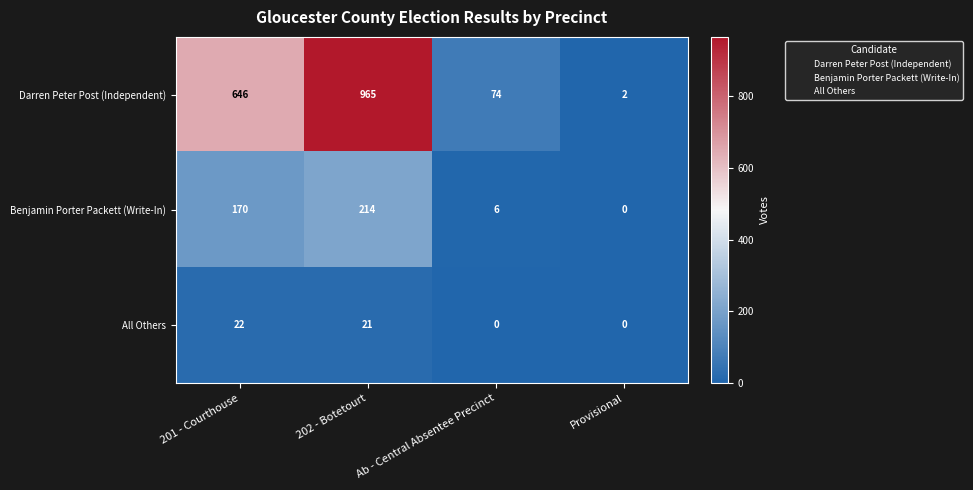

The Darren Peter Post (Independent) series shows 386 at 202 - Botetourt. True or false?

False